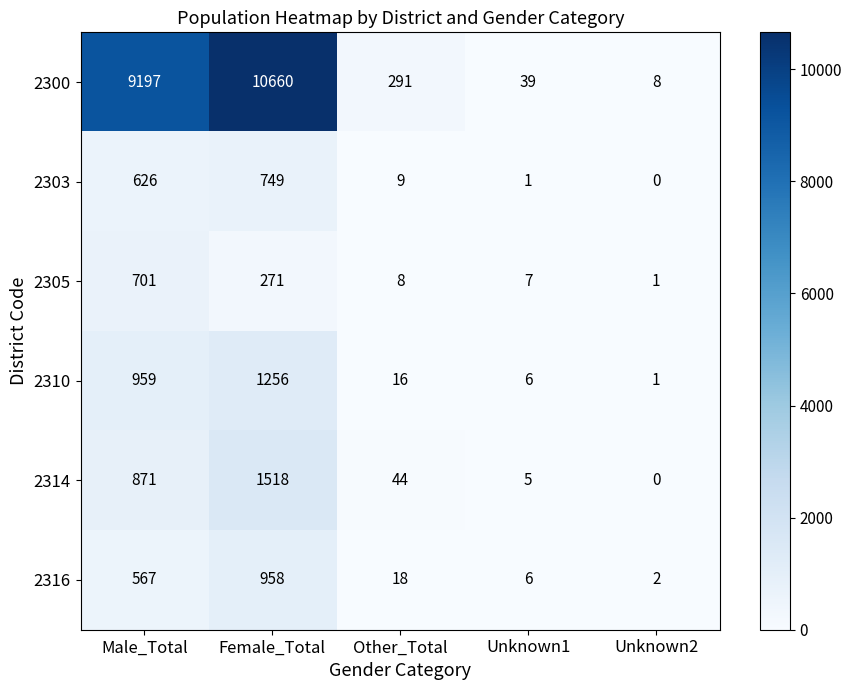

What is the difference between the maximum and minimum values in the 2305 series?

700